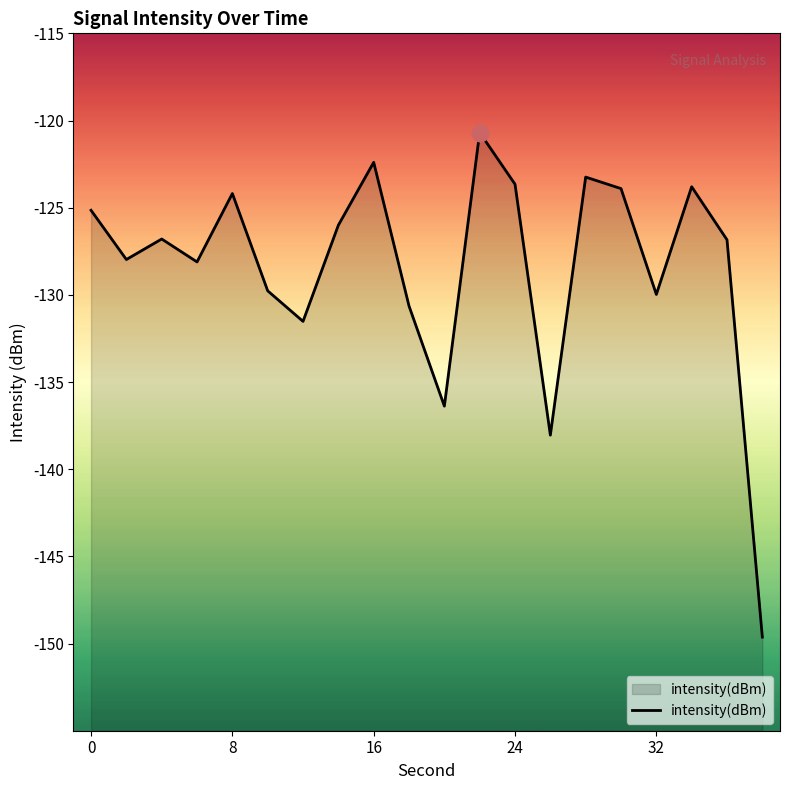

What is the difference between the maximum and minimum values?

28.9